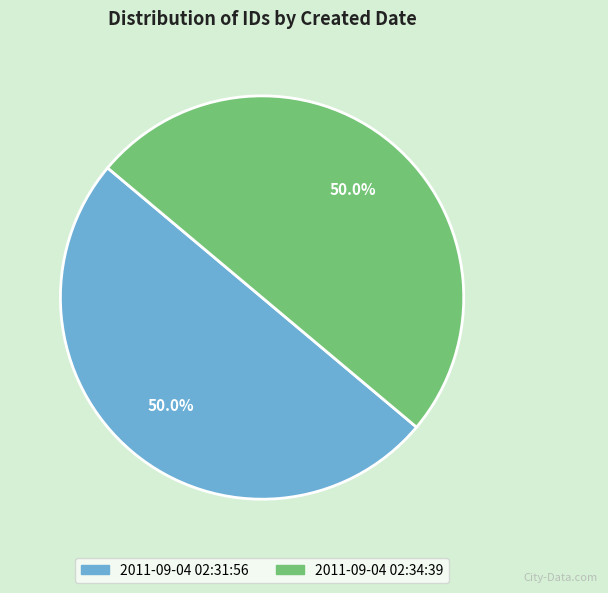

What portion of the pie excludes 2011-09-04 02:34:39?

50.0%